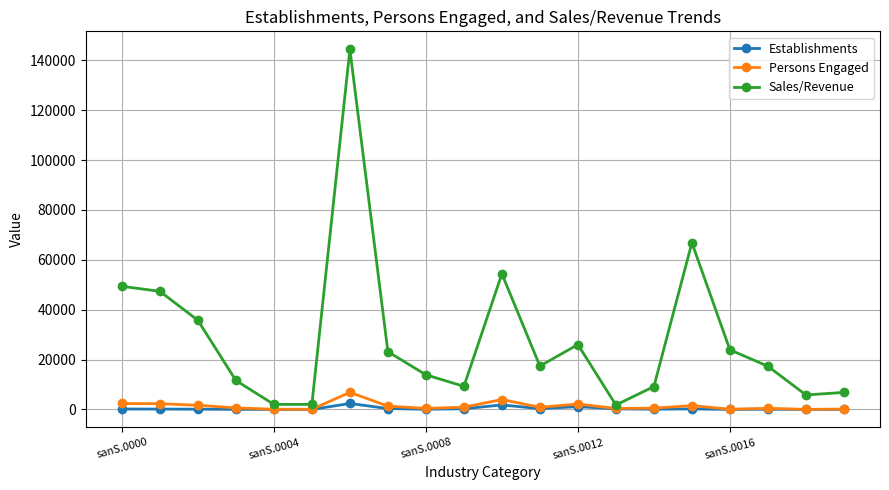

Which series has the largest total across all categories?

Sales/Revenue